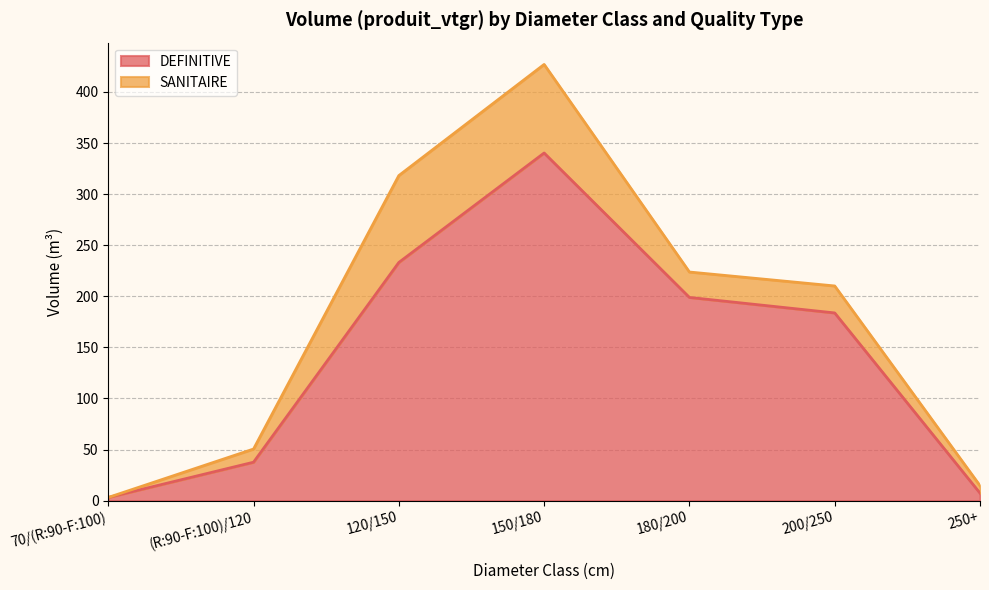

Reading left to right, extract all data points from this chart.

70/(R:90-F:100)=3.1	(R:90-F:100)/120=37.6	120/150=233.1	150/180=340.3	180/200=198.9	200/250=183.7	250+=7.3